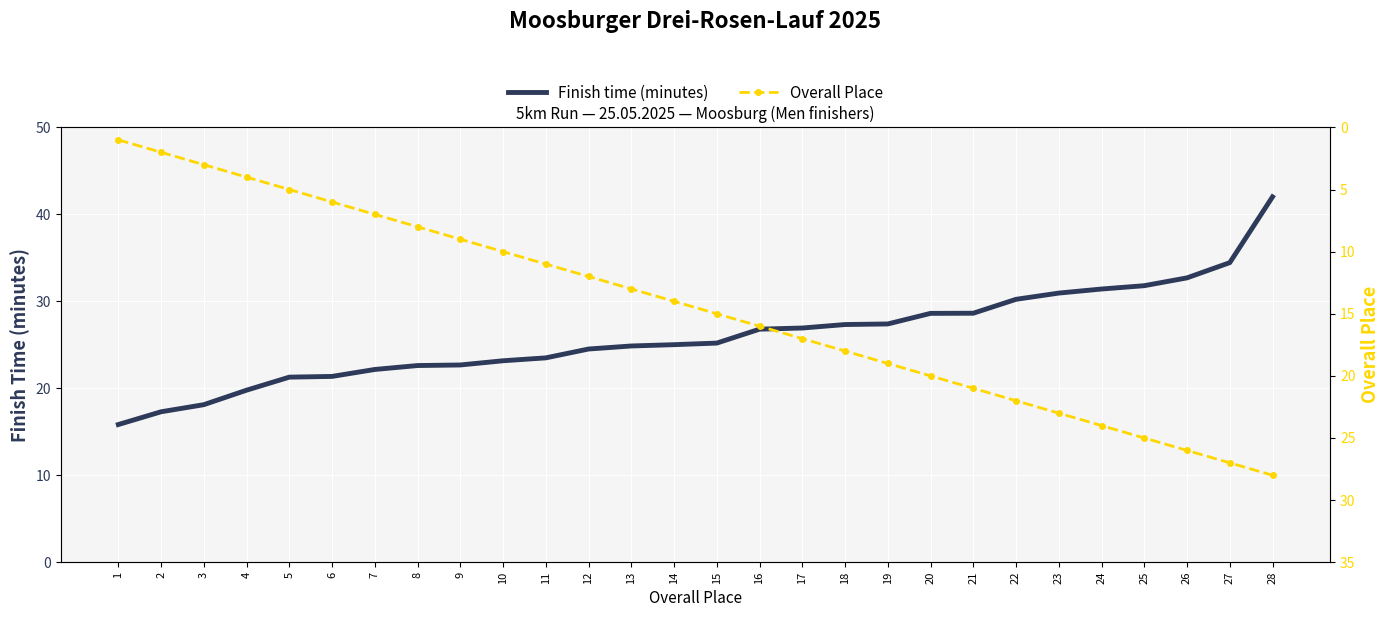

Is this an area chart (filled region under the line)?

No